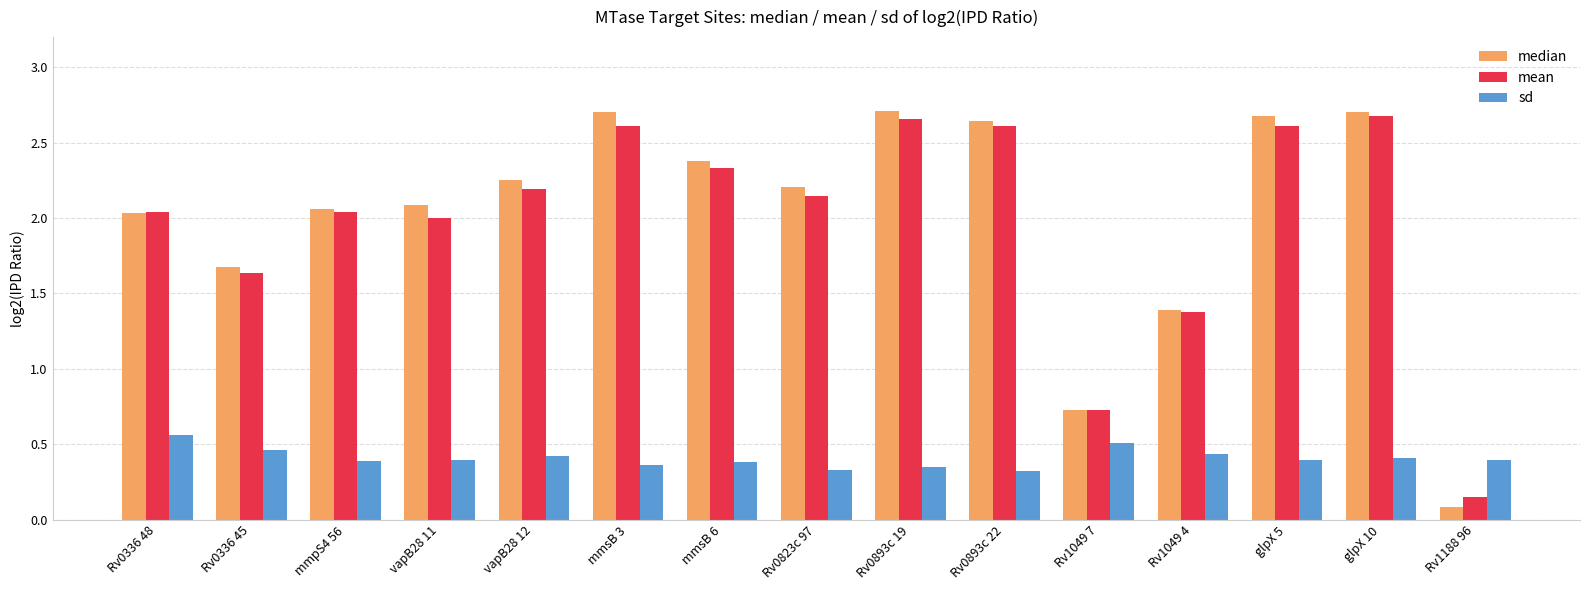

Which label corresponds to the smallest value in the chart?

Rv1188 96